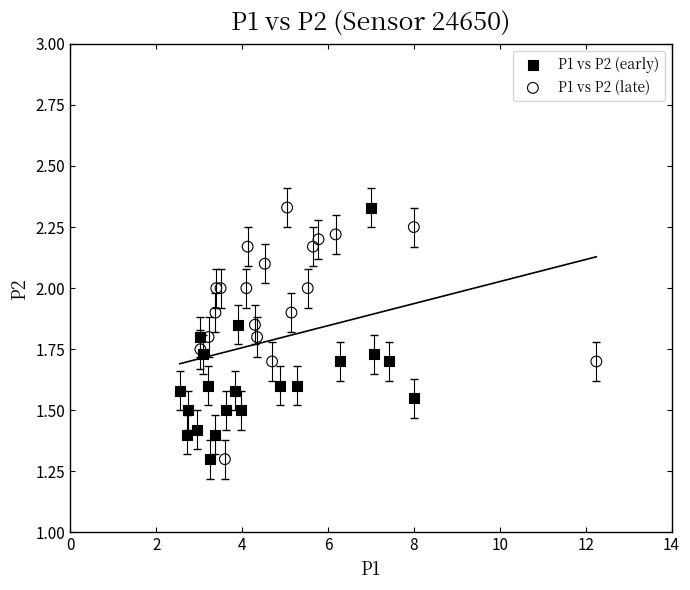

What are all the series names shown in the legend?

P1 vs P2 (early), P1 vs P2 (late)